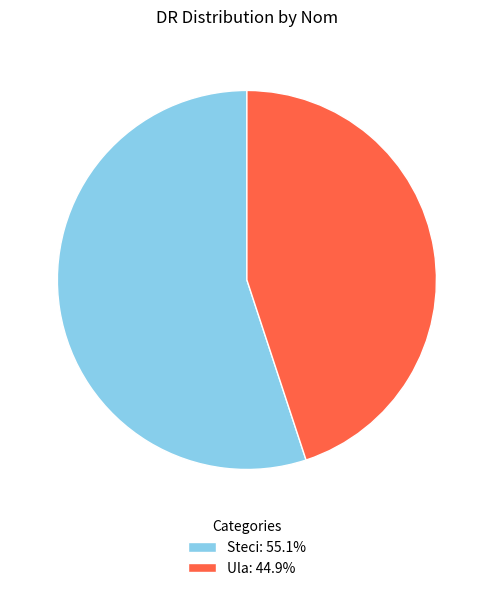

True or false: Steci accounts for 48% of the total.

False